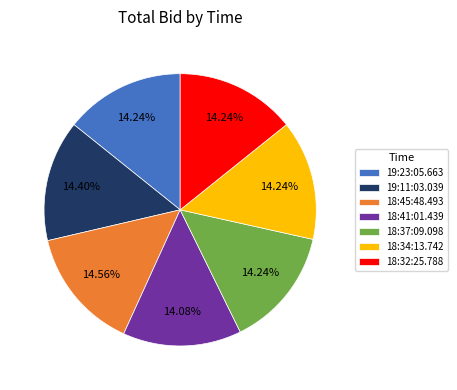

Is 19:11:03.039 the majority of the pie?

No